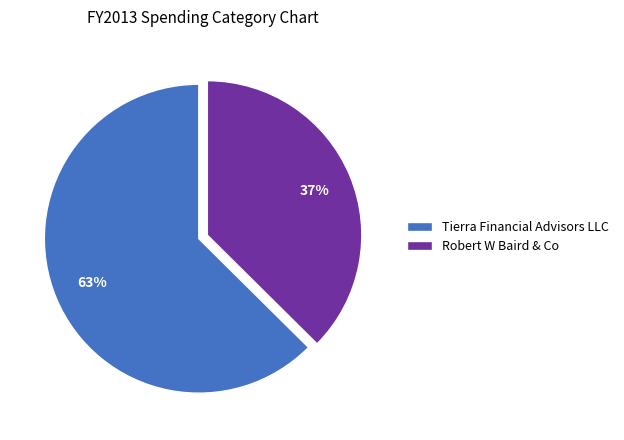

Rank the categories by value from highest to lowest.

Tierra Financial Advisors LLC, Robert W Baird & Co